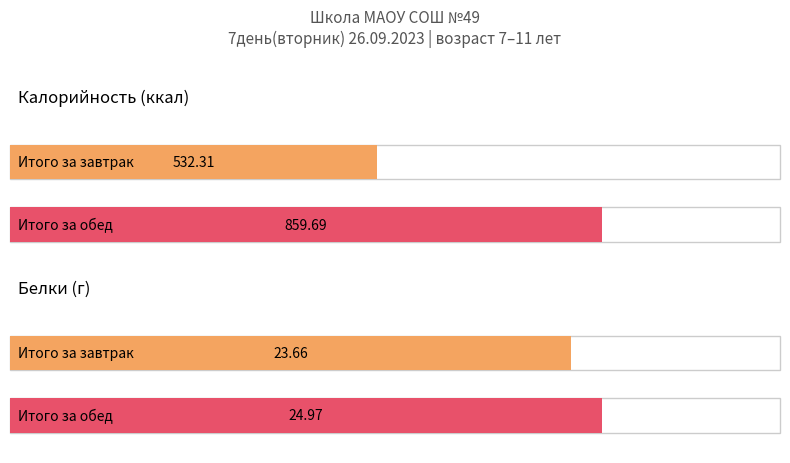

At which label does Белки first exceed 24?

Итого за обед